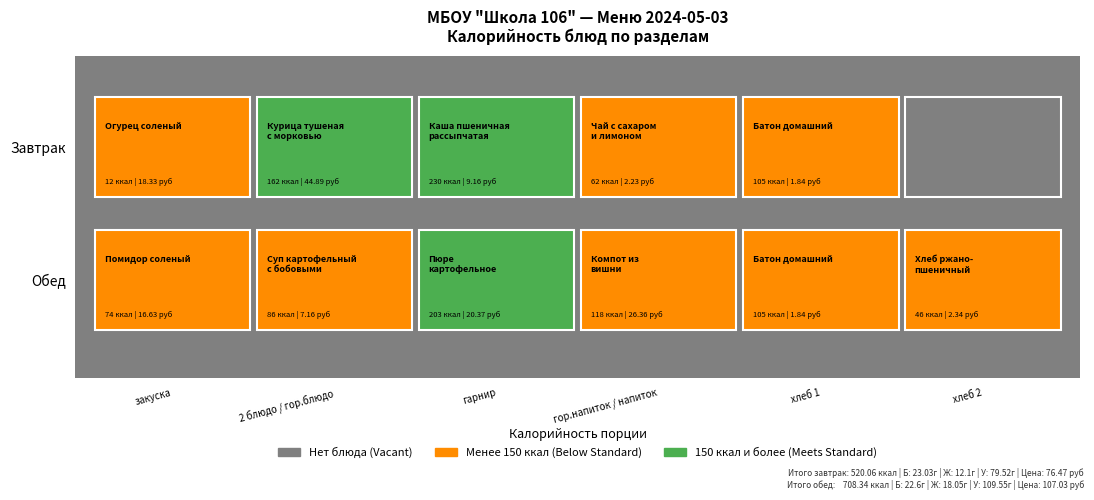

What is the highest value of the Завтрак series?

229.5